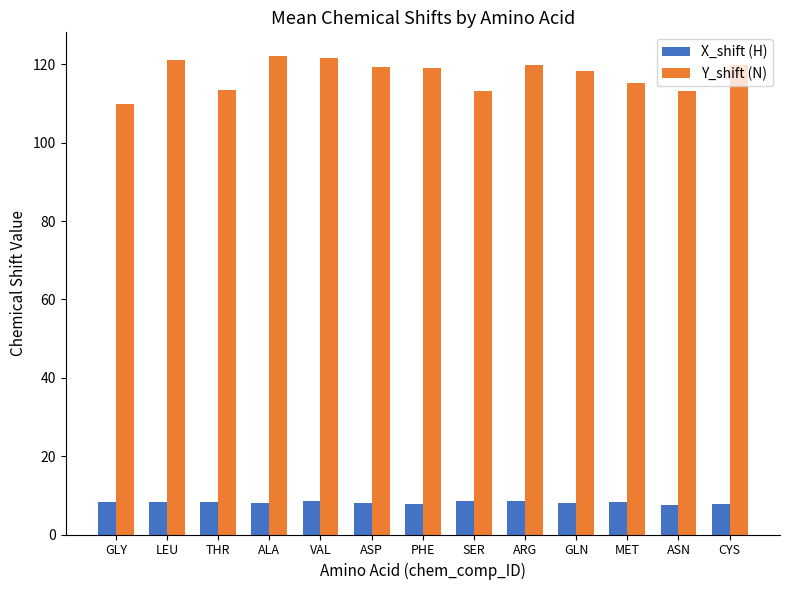

Rank the series by their maximum value, from lowest to highest.

X_shift (H), Y_shift (N)